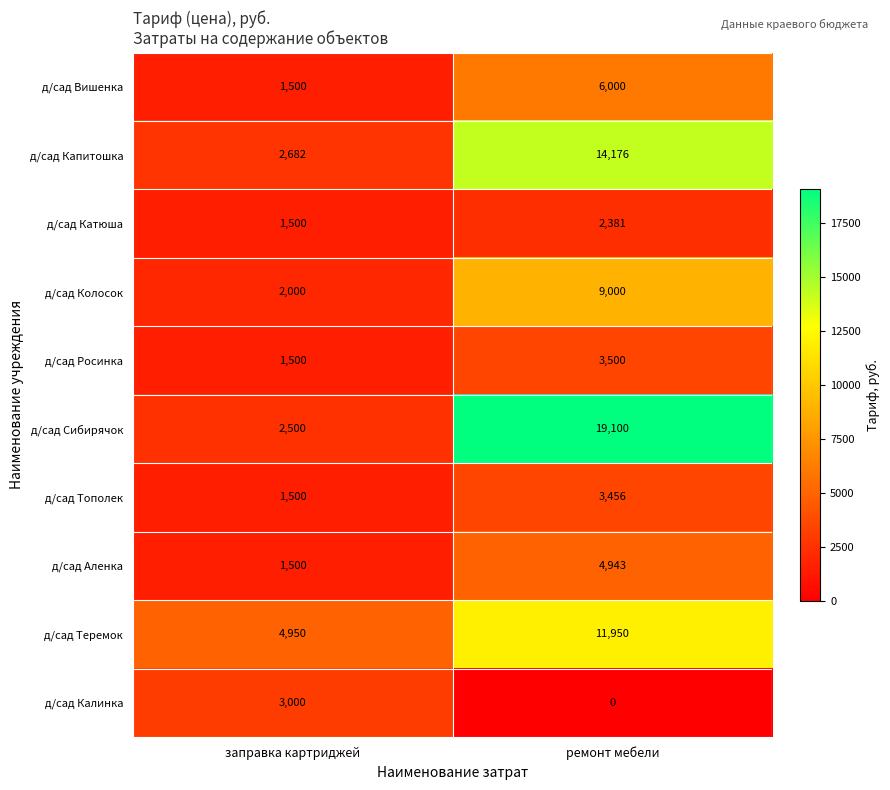

What is the sum of all д/сад Колосок values?

11000.0